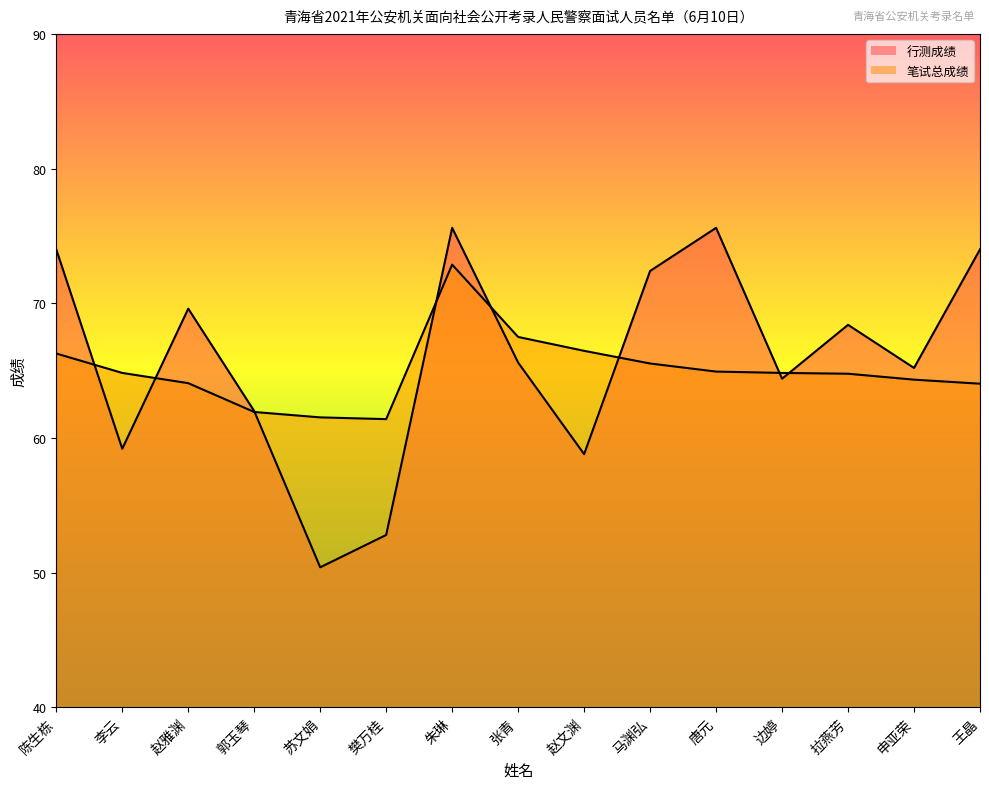

How many times do 笔试总成绩 and 行测成绩 cross each other?

8